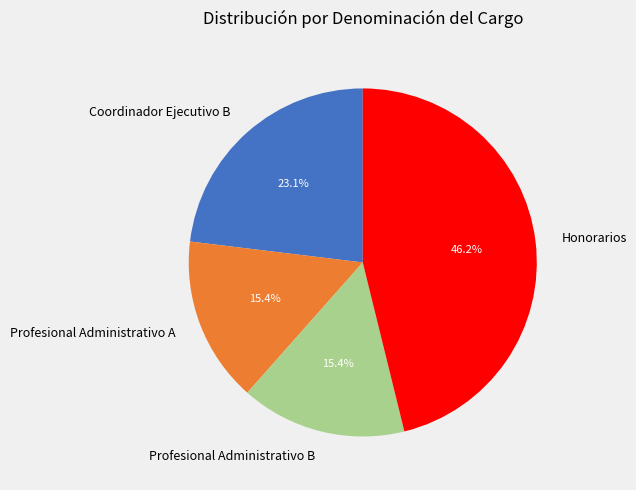

Which category has the biggest portion of the pie?

Honorarios